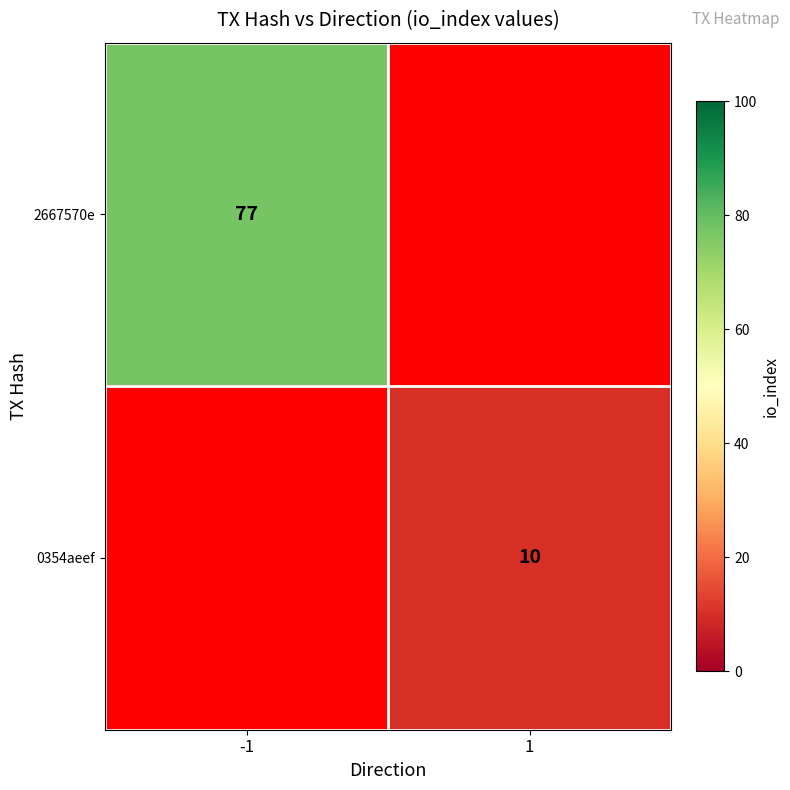

Is the value of 0354aeef at 1 greater than the value of 2667570e at -1?

No